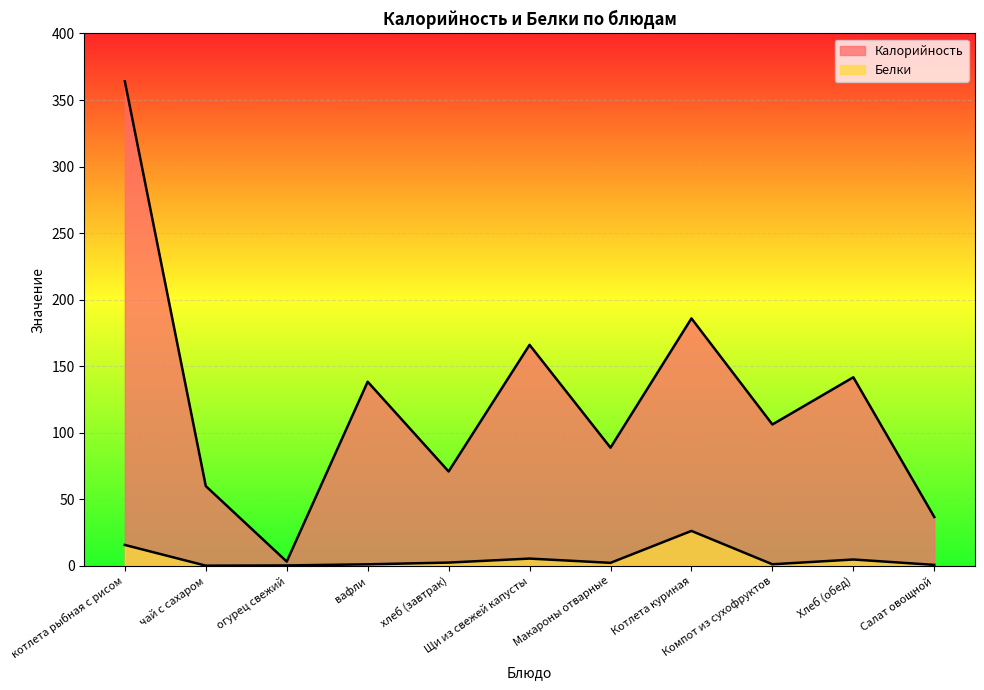

Which category has the highest value in the Белки series?

Котлета куриная